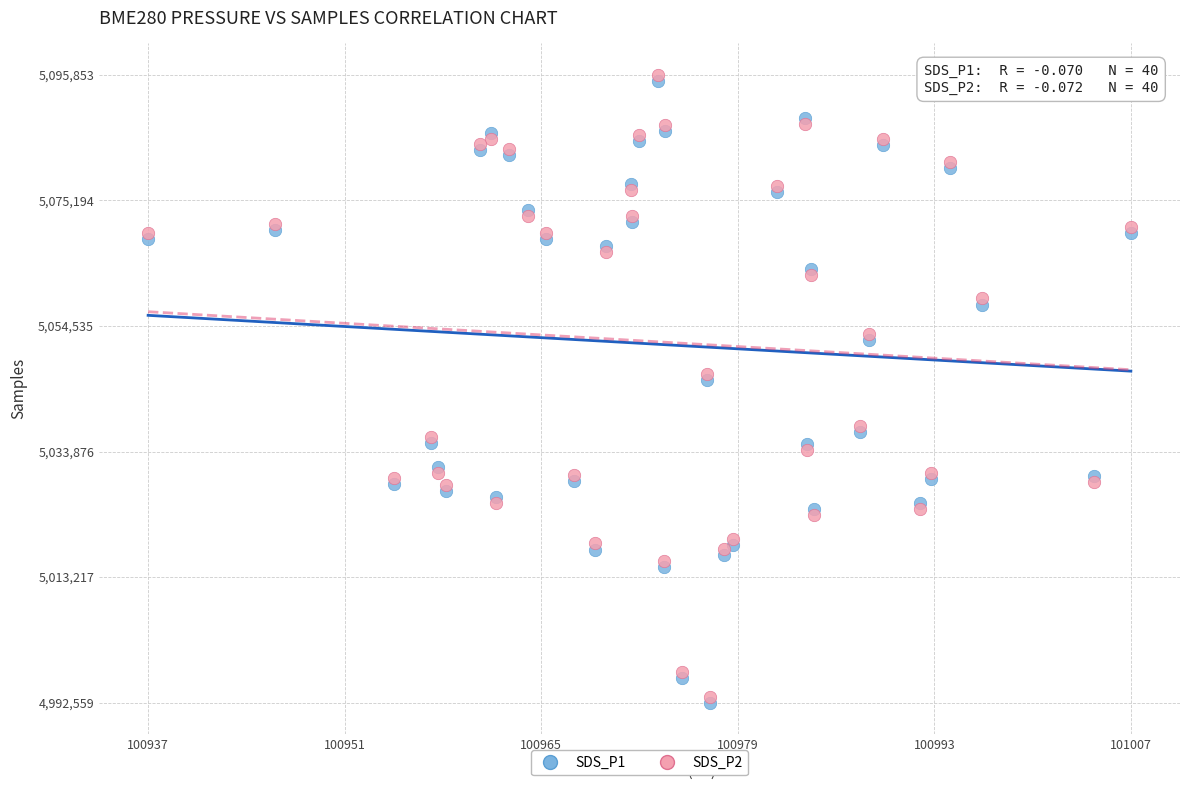

What are all the series names shown in the legend?

SDS_P1, SDS_P2